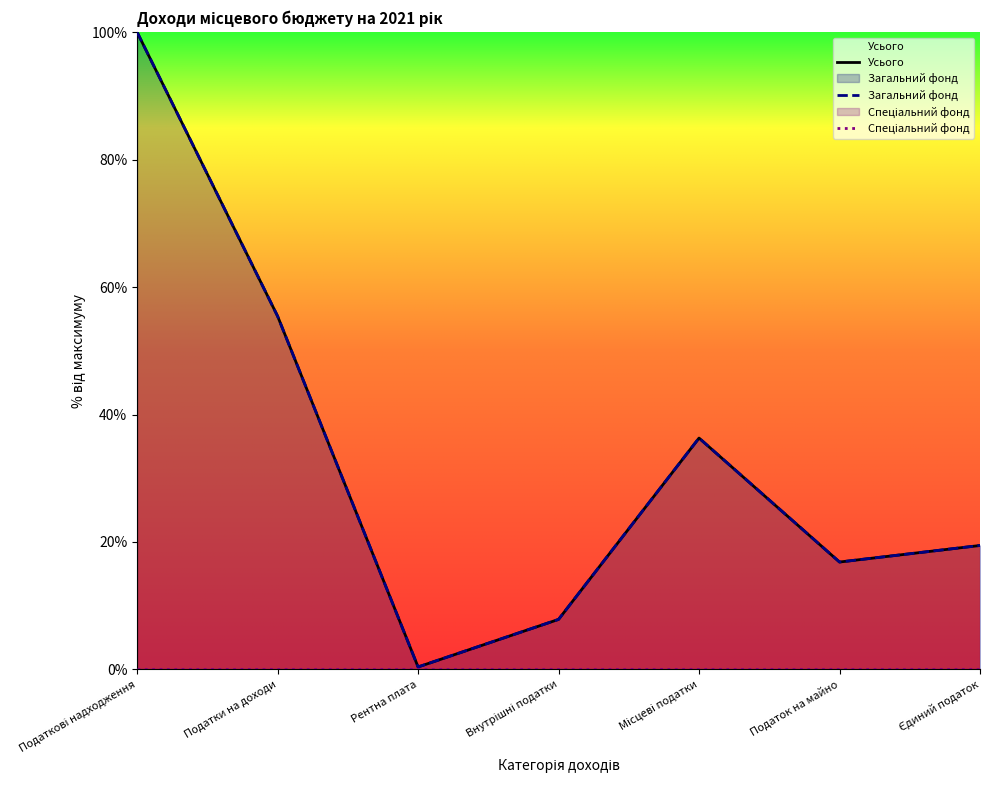

List the labels in order of Загальний фонд value, smallest first.

Рентна плата, Внутрішні податки, Податок на майно, Єдиний податок, Місцеві податки, Податки на доходи, Податкові надходження